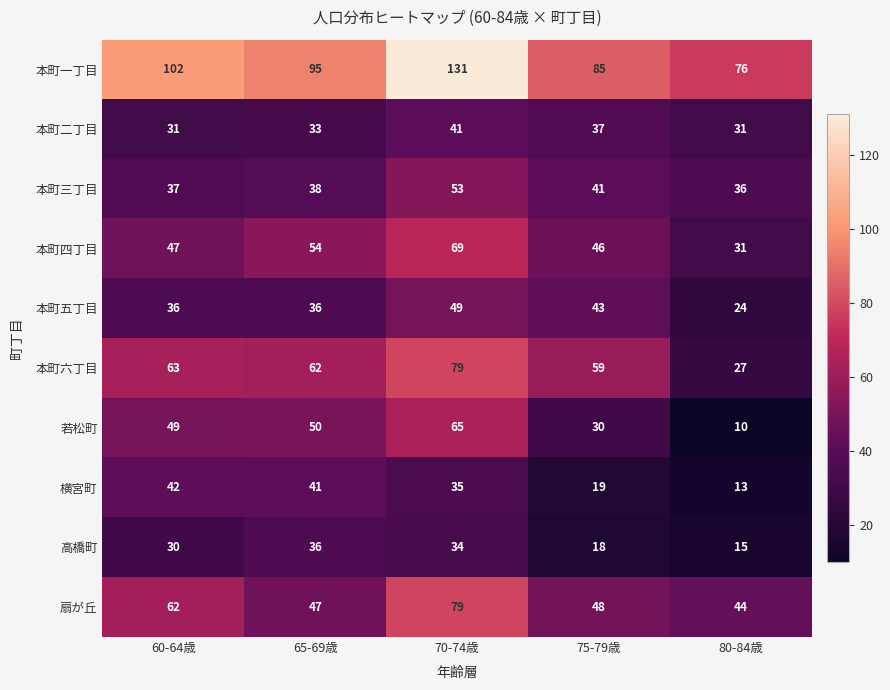

What is the difference between the maximum and minimum values in the 本町一丁目 series?

55